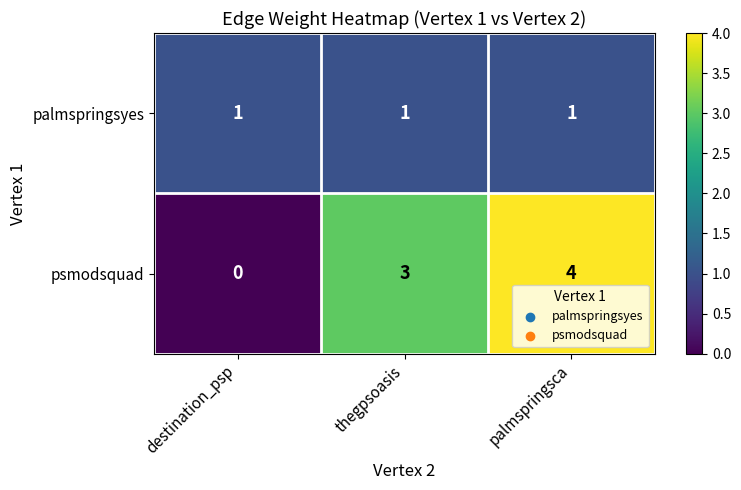

How many distinct data groups are displayed?

2